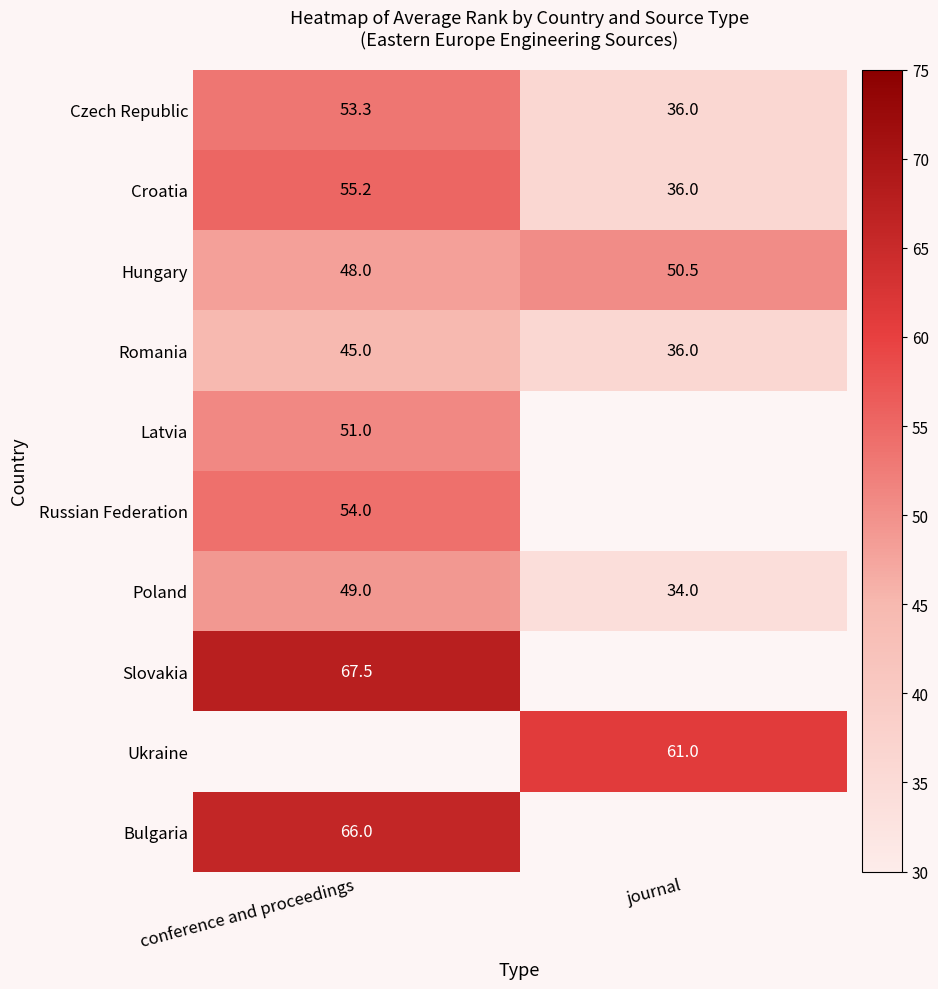

Which category has the highest value in the Poland series?

conference and proceedings